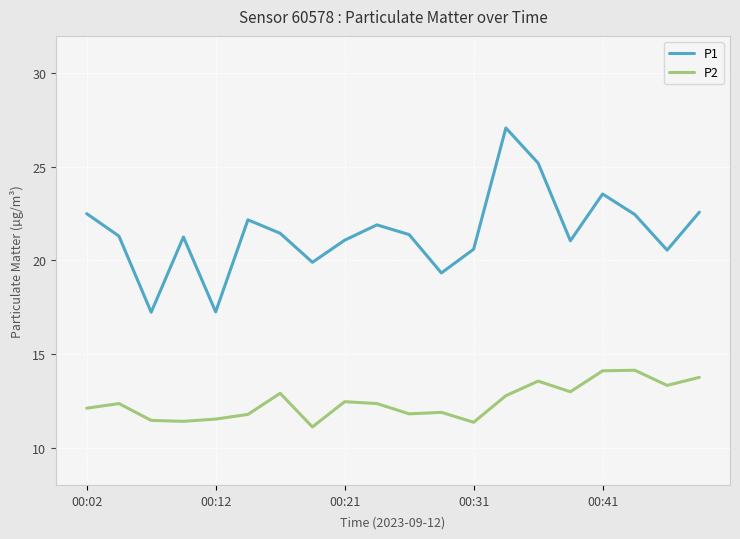

What is the difference between the maximum and minimum values in the P2 series?

3.0